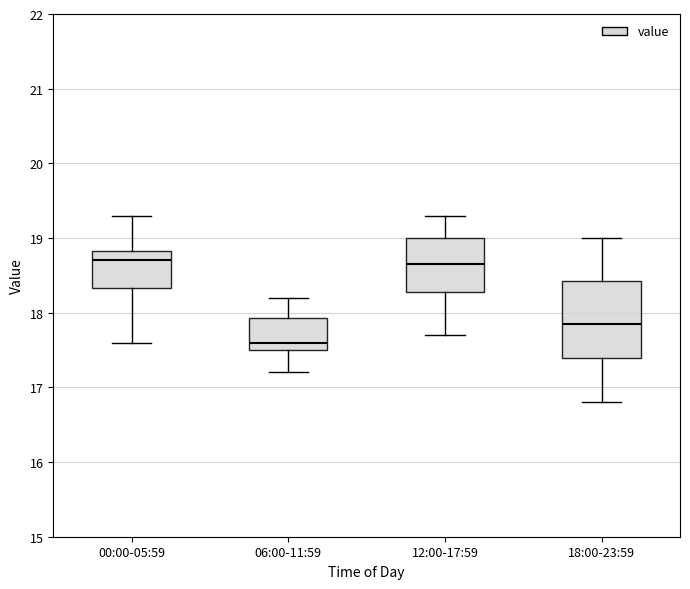

Reading left to right, transcribe this box plot: for each box, give where its median line is, the range the box spans, and where its two whiskers end, as read against the y-axis. The values are not printed on the chart, so give them approximately, as read against the axis.

00:00-05:59: median 18.7, box 18.3 to 18.8, whiskers 17.6 to 19.3
06:00-11:59: median 17.6, box 17.5 to 17.9, whiskers 17.2 to 18.2
12:00-17:59: median 18.7, box 18.3 to 19.0, whiskers 17.7 to 19.3
18:00-23:59: median 17.9, box 17.4 to 18.4, whiskers 16.8 to 19.0